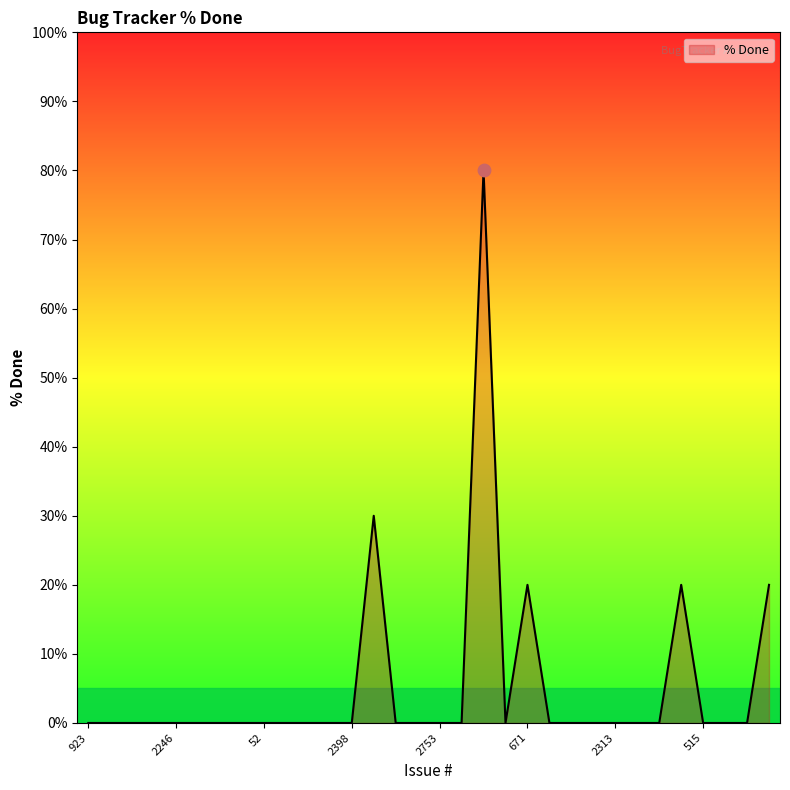

What is the maximum value shown in the chart?

80